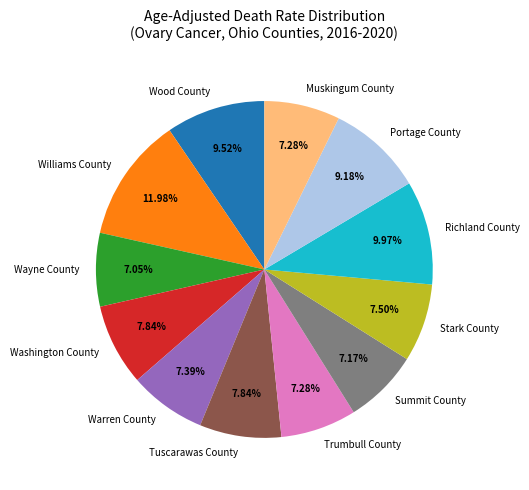

True or false: Wayne County accounts for 1% of the total.

False